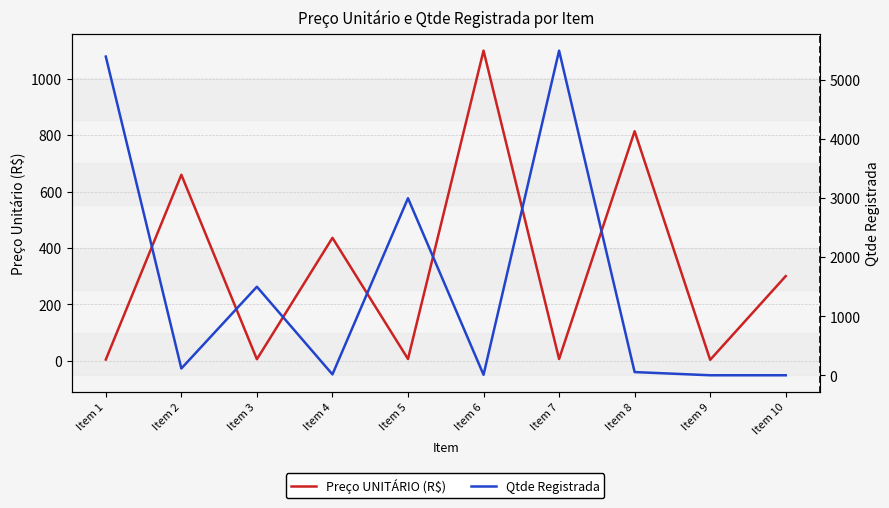

What is the greatest value displayed?

5500.0